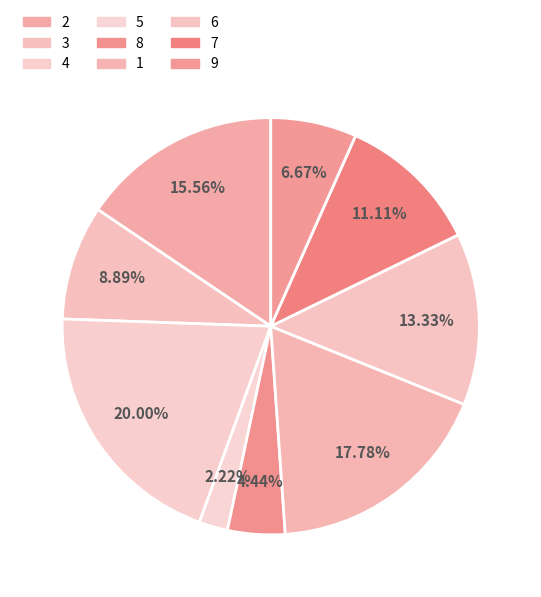

The 1 slice represents 18% of the pie. True or false?

True